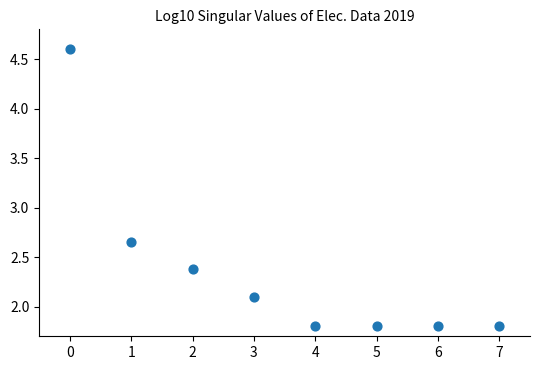

What is the range of Y values (max minus min)?

2.8